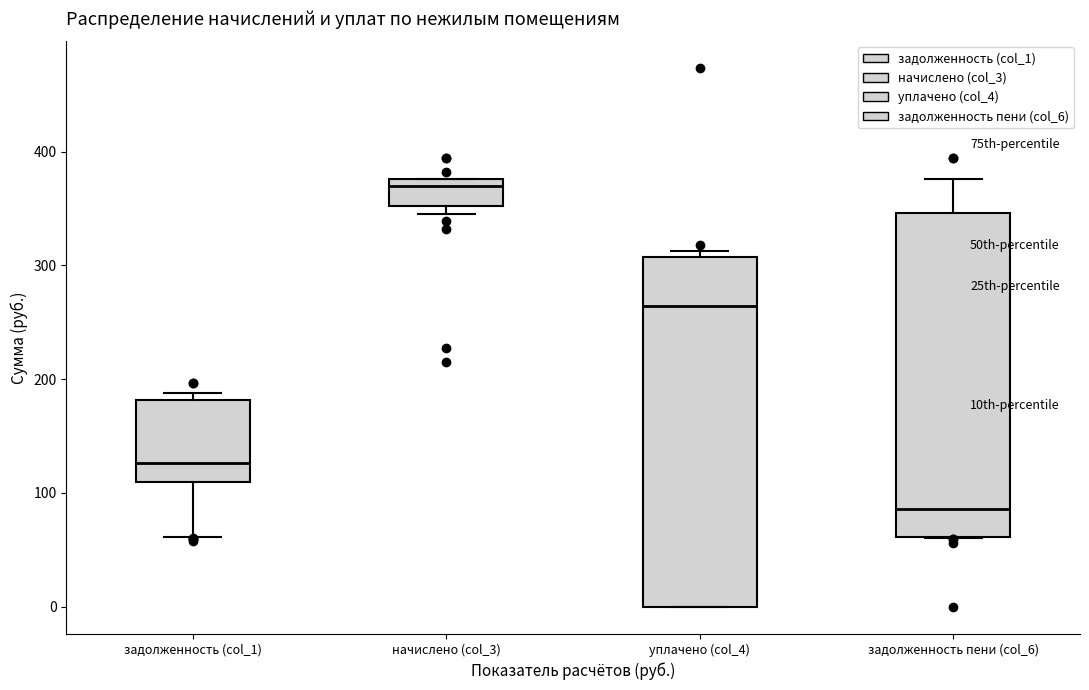

Reading left to right, transcribe this box plot: for each box, give where its median line is, the range the box spans, and where its two whiskers end, as read against the y-axis. The values are not printed on the chart, so give them approximately, as read against the axis.

задолженность (col_1): median 130, box 110 to 180, whiskers 60 to 190
начислено (col_3): median 370, box 350 to 380, whiskers 340 to 380
уплачено (col_4): median 260, box 0 to 310, whiskers 0 to 310 (just above the box's upper edge)
задолженность пени (col_6): median 90, box 60 to 350, whiskers 60 to 380